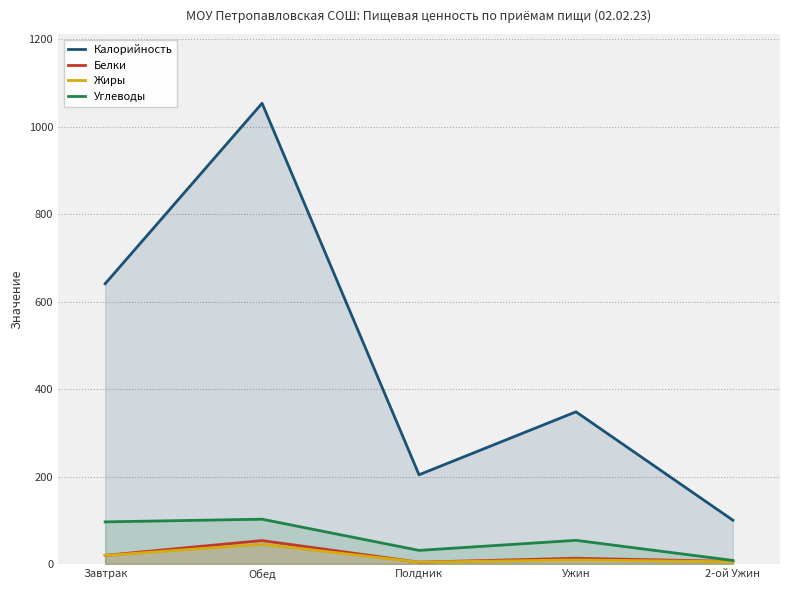

How many distinct data groups are displayed?

4